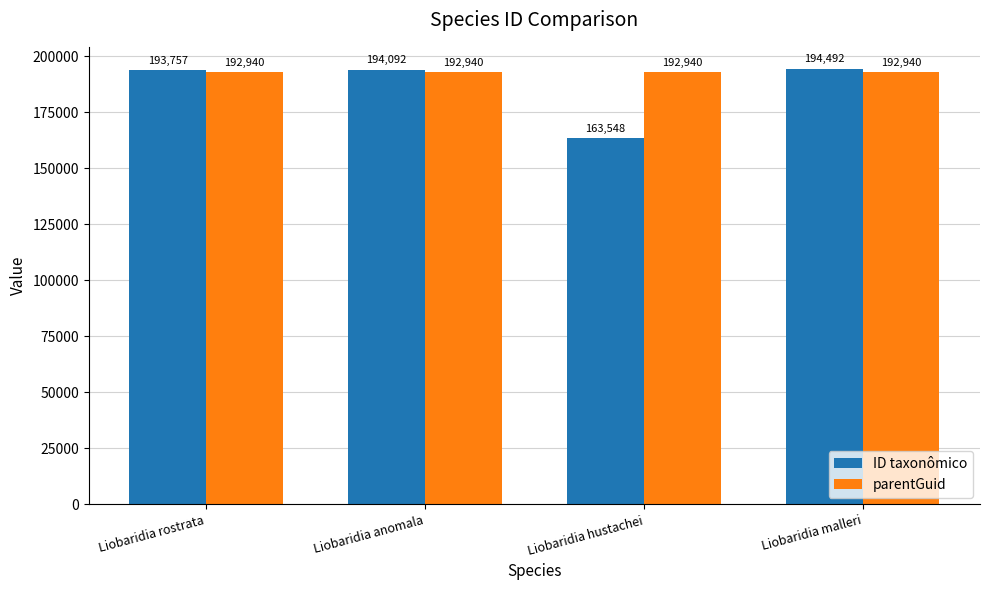

Count the number of data series in this chart.

2